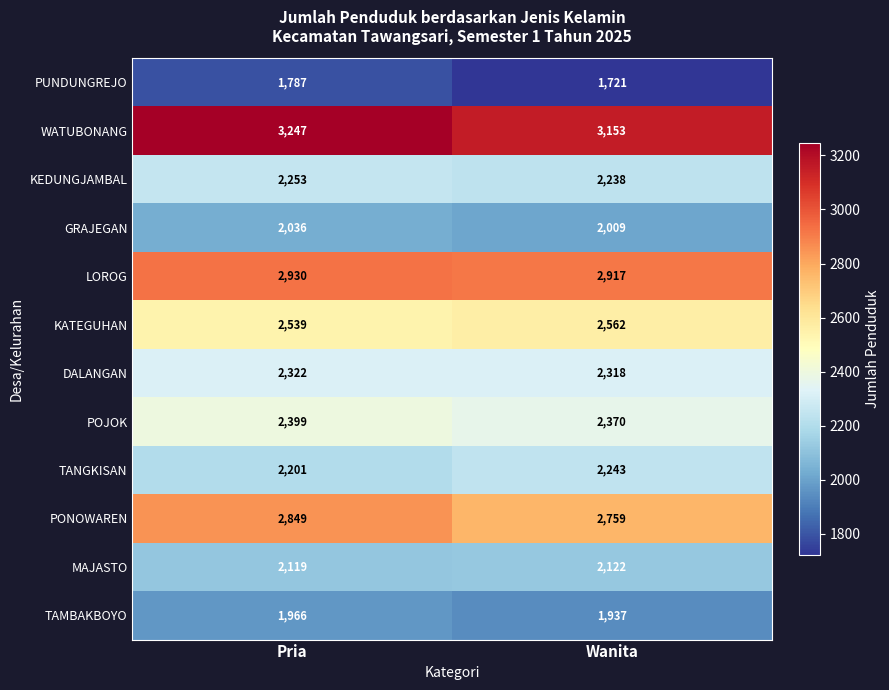

List the series in order of their peak value, highest first.

WATUBONANG, LOROG, PONOWAREN, KATEGUHAN, POJOK, DALANGAN, KEDUNGJAMBAL, TANGKISAN, MAJASTO, GRAJEGAN, TAMBAKBOYO, PUNDUNGREJO